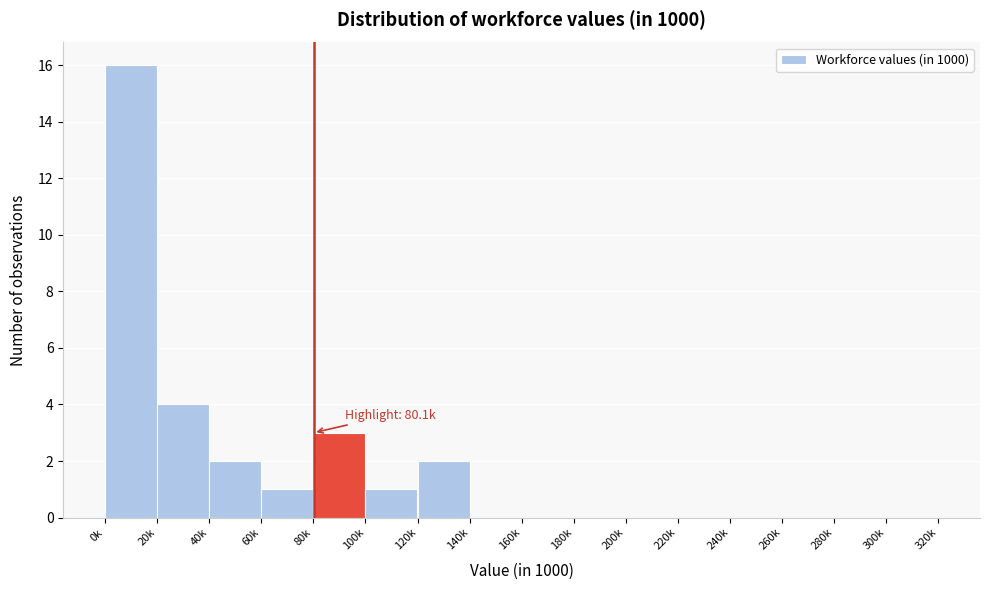

Reading right to left, what are all the values shown in this chart?

300k=0	280k=0	260k=0	240k=0	220k=0	200k=0	180k=0	160k=0	140k=0	120k=2	100k=1	80k=3	60k=1	40k=2	20k=4	0k=16